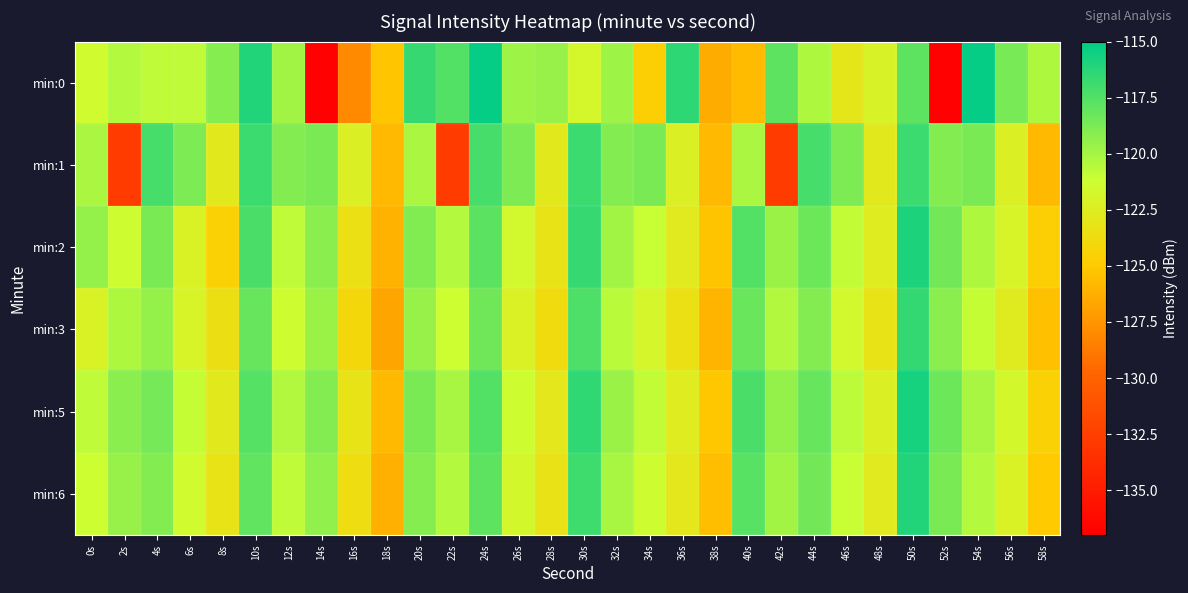

Reading right to left, what are all the values shown in this chart?

min:0: 58s=-120.3	56s=-118.7	54s=-115.2	52s=-136.9	50s=-117.9	48s=-122.0	46s=-122.9	44s=-120.3	42s=-117.9	40s=-125.7	38s=-126.4	36s=-116.4	34s=-124.7	32s=-119.7	30s=-121.8	28s=-119.6	26s=-119.8	24s=-115.2	22s=-117.6	20s=-116.7	18s=-125.2	16s=-128.1	14s=-136.8	12s=-120.0	10s=-116.1	8s=-119.1	6s=-120.8	4s=-120.8	2s=-120.4	0s=-121.4
min:1: 58s=-125.8	56s=-122.3	54s=-118.7	52s=-119.0	50s=-116.8	48s=-122.8	46s=-118.8	44s=-117.2	42s=-132.8	40s=-120.2	38s=-125.8	36s=-122.3	34s=-118.7	32s=-119.0	30s=-116.8	28s=-122.8	26s=-118.8	24s=-117.2	22s=-132.8	20s=-120.2	18s=-125.8	16s=-122.3	14s=-118.7	12s=-119.0	10s=-116.8	8s=-122.8	6s=-118.8	4s=-117.2	2s=-132.8	0s=-120.2
min:2: 58s=-124.7	56s=-121.9	54s=-120.3	52s=-118.5	50s=-115.9	48s=-122.5	46s=-120.9	44s=-118.3	42s=-119.7	40s=-117.5	38s=-125.3	36s=-122.7	34s=-121.1	32s=-119.9	30s=-116.7	28s=-123.2	26s=-121.6	24s=-117.8	22s=-120.5	20s=-118.9	18s=-126.1	16s=-123.4	14s=-119.2	12s=-120.8	10s=-117.3	8s=-124.5	6s=-122.1	4s=-118.7	2s=-121.3	0s=-119.5
min:3: 58s=-125.4	56s=-122.6	54s=-121.0	52s=-119.2	50s=-116.6	48s=-123.2	46s=-121.6	44s=-119.0	42s=-120.4	40s=-118.2	38s=-126.0	36s=-123.4	34s=-121.8	32s=-120.6	30s=-117.4	28s=-123.8	26s=-122.2	24s=-118.4	22s=-121.2	20s=-119.6	18s=-126.7	16s=-124.1	14s=-119.7	12s=-121.3	10s=-118.1	8s=-123.5	6s=-121.9	4s=-119.5	2s=-120.3	0s=-122.1
min:5: 58s=-124.5	56s=-121.7	54s=-120.1	52s=-118.3	50s=-115.7	48s=-122.3	46s=-120.7	44s=-118.1	42s=-119.5	40s=-117.3	38s=-125.1	36s=-122.5	34s=-120.9	32s=-119.7	30s=-116.5	28s=-122.9	26s=-121.3	24s=-117.5	22s=-120.1	20s=-118.7	18s=-125.8	16s=-123.2	14s=-119.0	12s=-120.4	10s=-117.6	8s=-122.8	6s=-121.0	4s=-118.6	2s=-119.2	0s=-120.8
min:6: 58s=-124.9	56s=-122.1	54s=-120.5	52s=-118.7	50s=-116.1	48s=-122.7	46s=-121.1	44s=-118.5	42s=-119.9	40s=-117.7	38s=-125.5	36s=-122.9	34s=-121.3	32s=-120.1	30s=-116.9	28s=-123.3	26s=-121.7	24s=-117.9	22s=-120.5	20s=-119.1	18s=-126.2	16s=-123.6	14s=-119.4	12s=-120.8	10s=-118.0	8s=-123.2	6s=-121.4	4s=-119.0	2s=-119.6	0s=-121.2